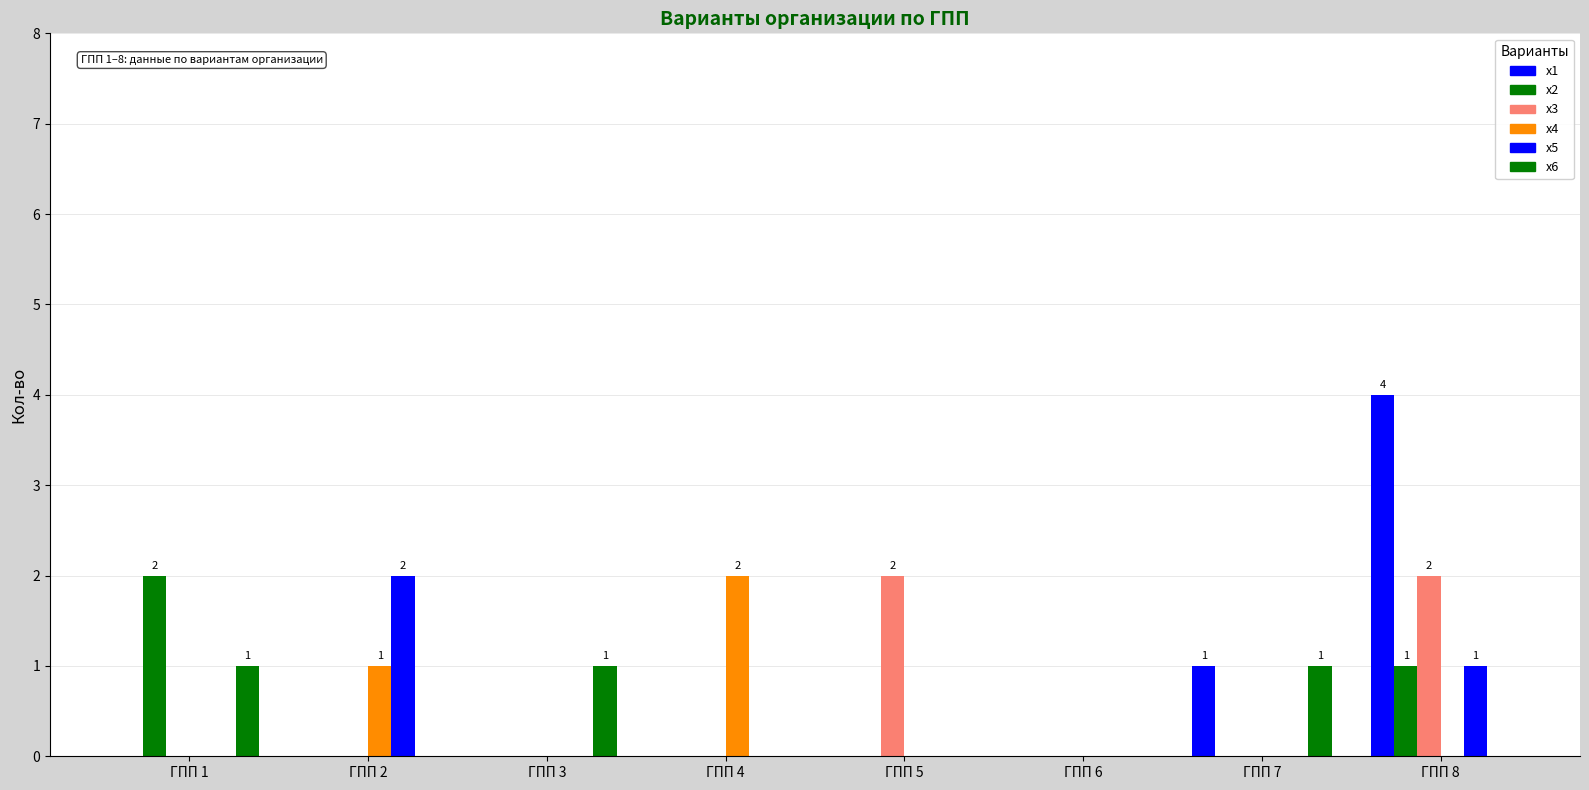

How many groups of bars are there?

8